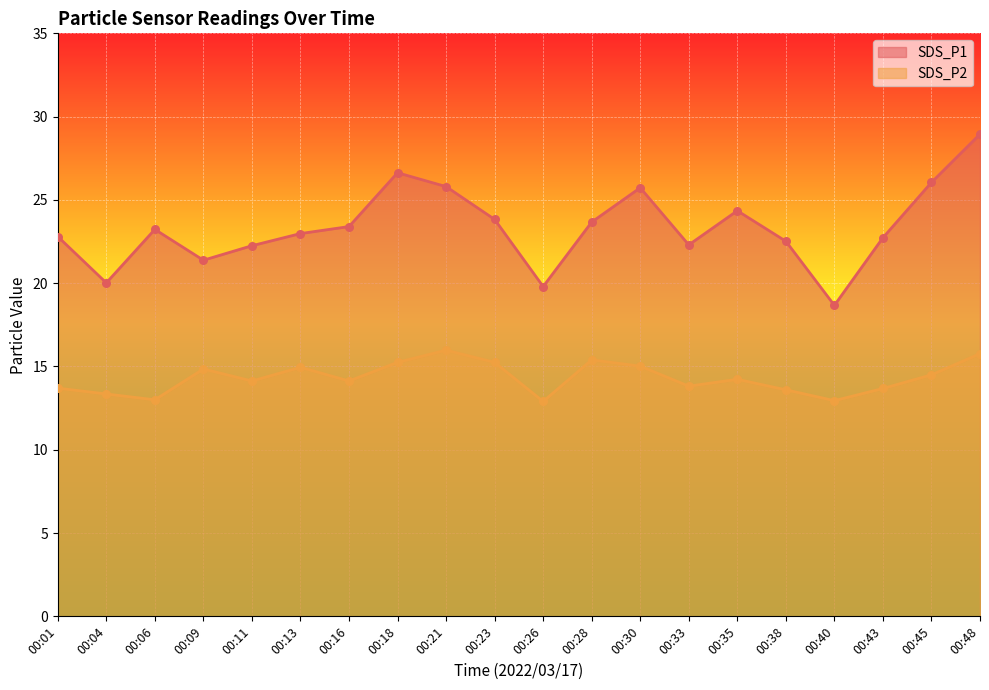

Is the value of SDS_P2 at 00:43 greater than the value of SDS_P1 at 00:13?

No